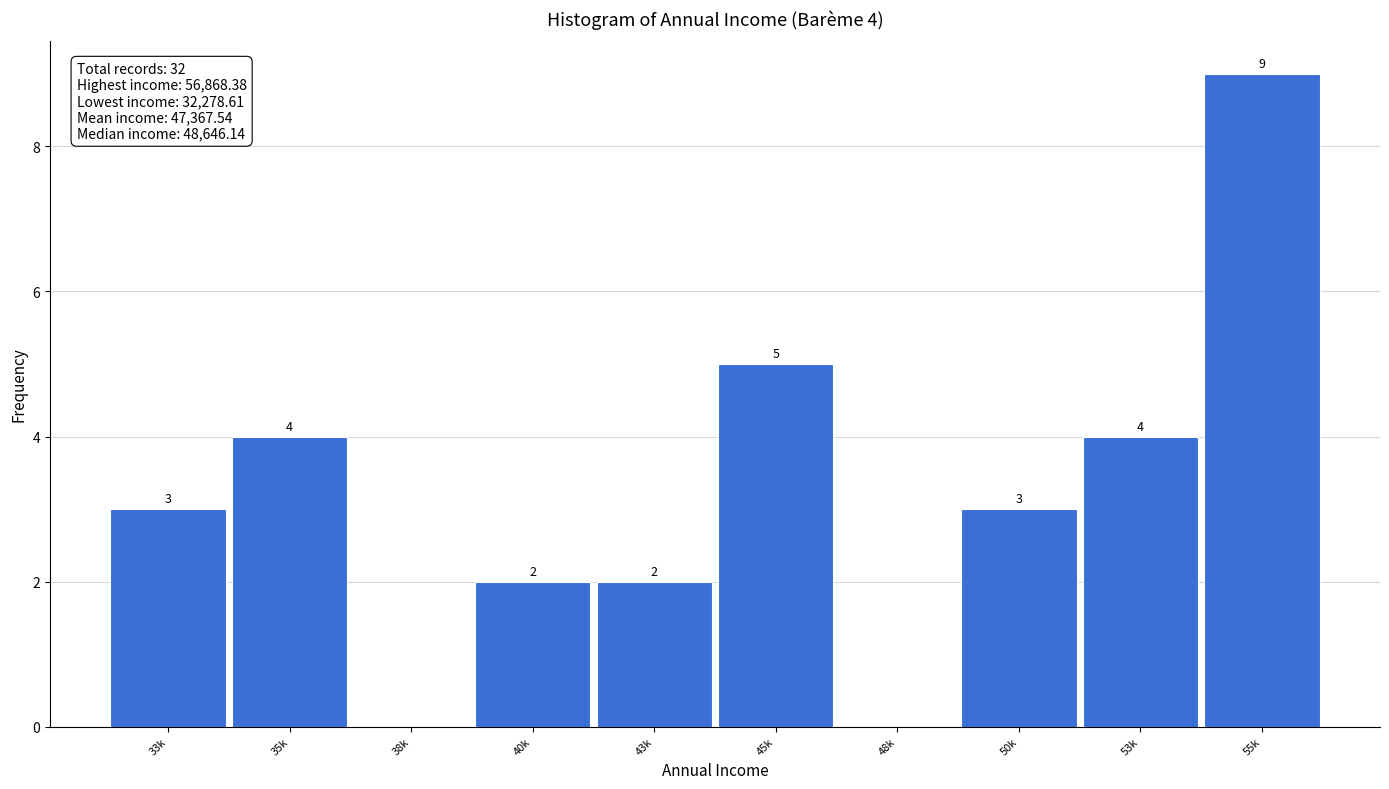

Reading right to left, list all the values displayed in this chart.

55k=9	53k=4	50k=3	48k=0	45k=5	43k=2	40k=2	38k=0	35k=4	33k=3